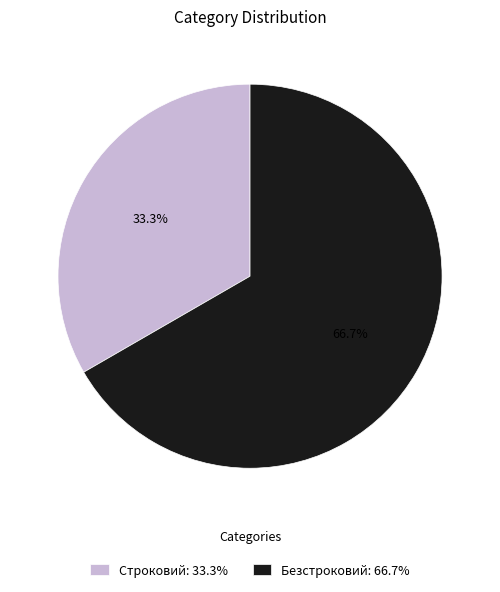

Which slice is the smallest?

Строковий